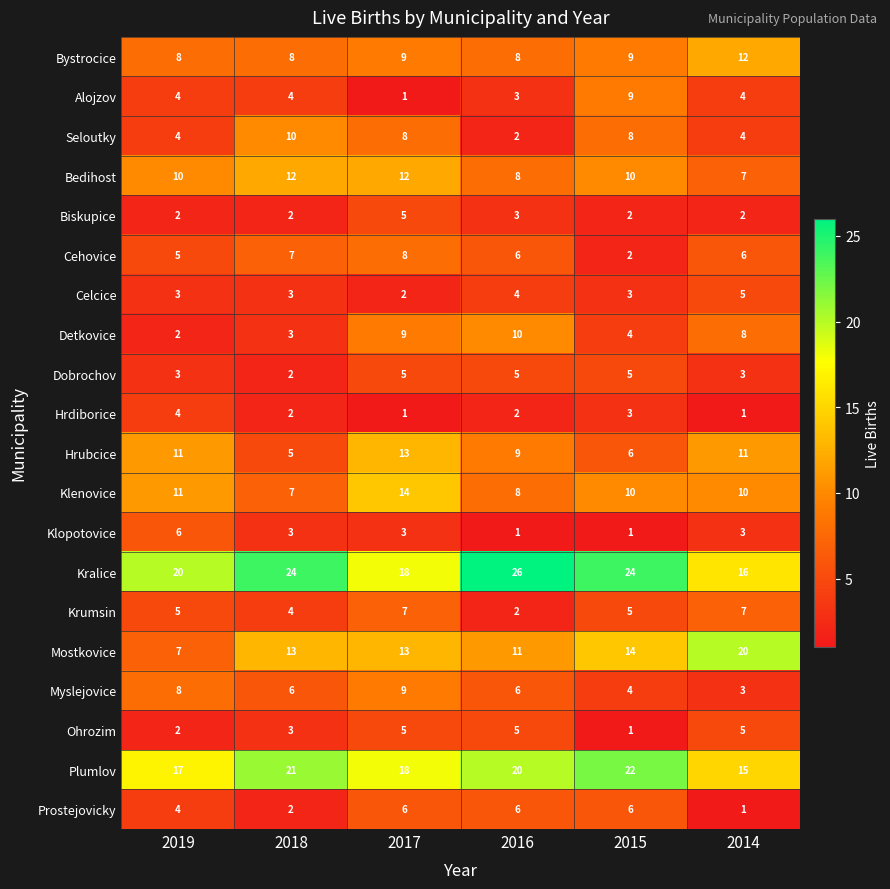

Count the Bystrocice values in the range 8 to 9.

5